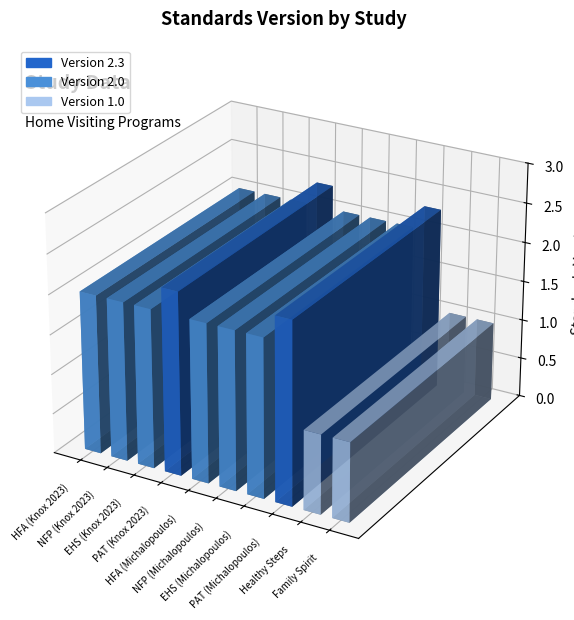

What is the label of the 2nd bar from the right?

Healthy Steps